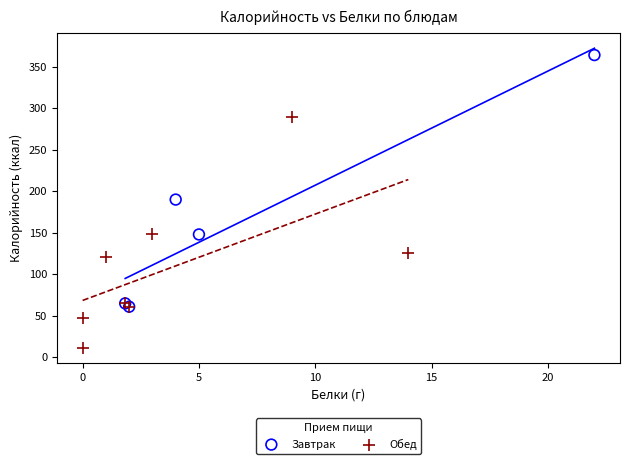

Which series reaches the maximum Y coordinate?

Завтрак